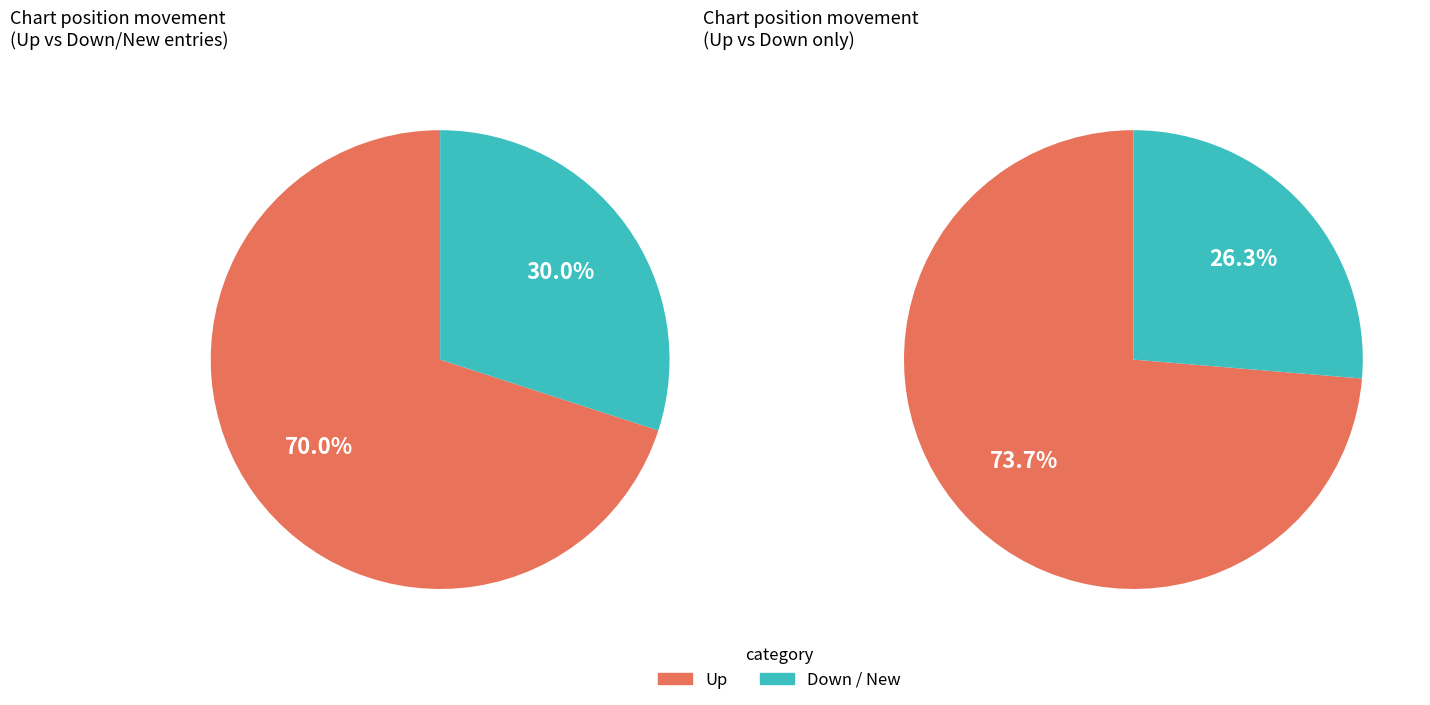

Does up represent more than half of the total?

Yes